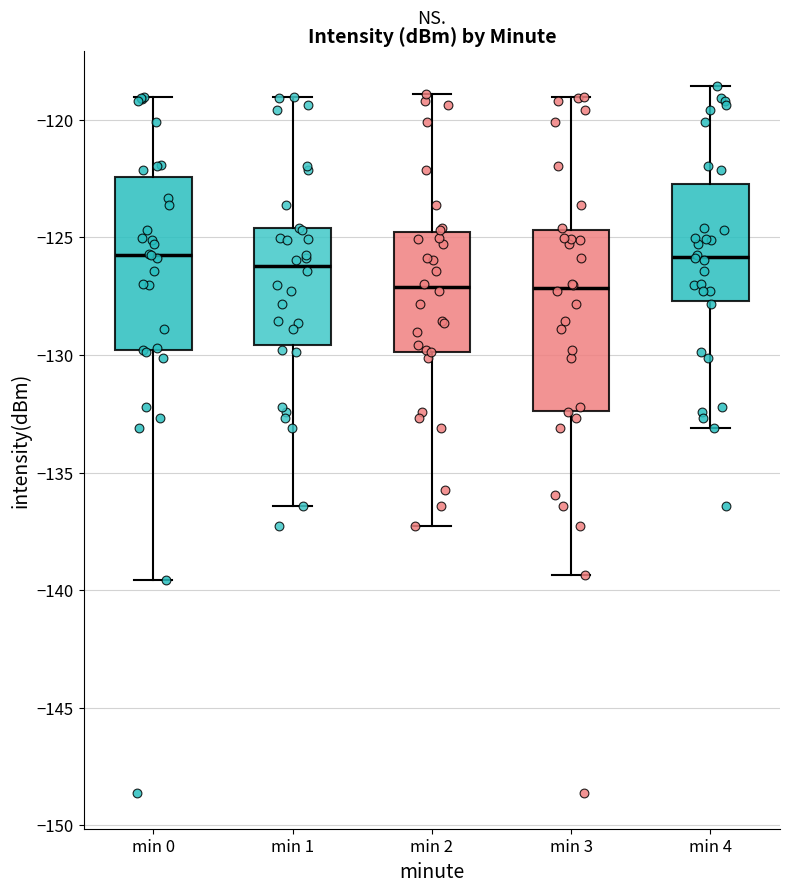

Where does the upper whisker of the box for min 3 end on the y-axis? The values are not printed on the chart, so give them approximately, as read against the axis.

-119.0